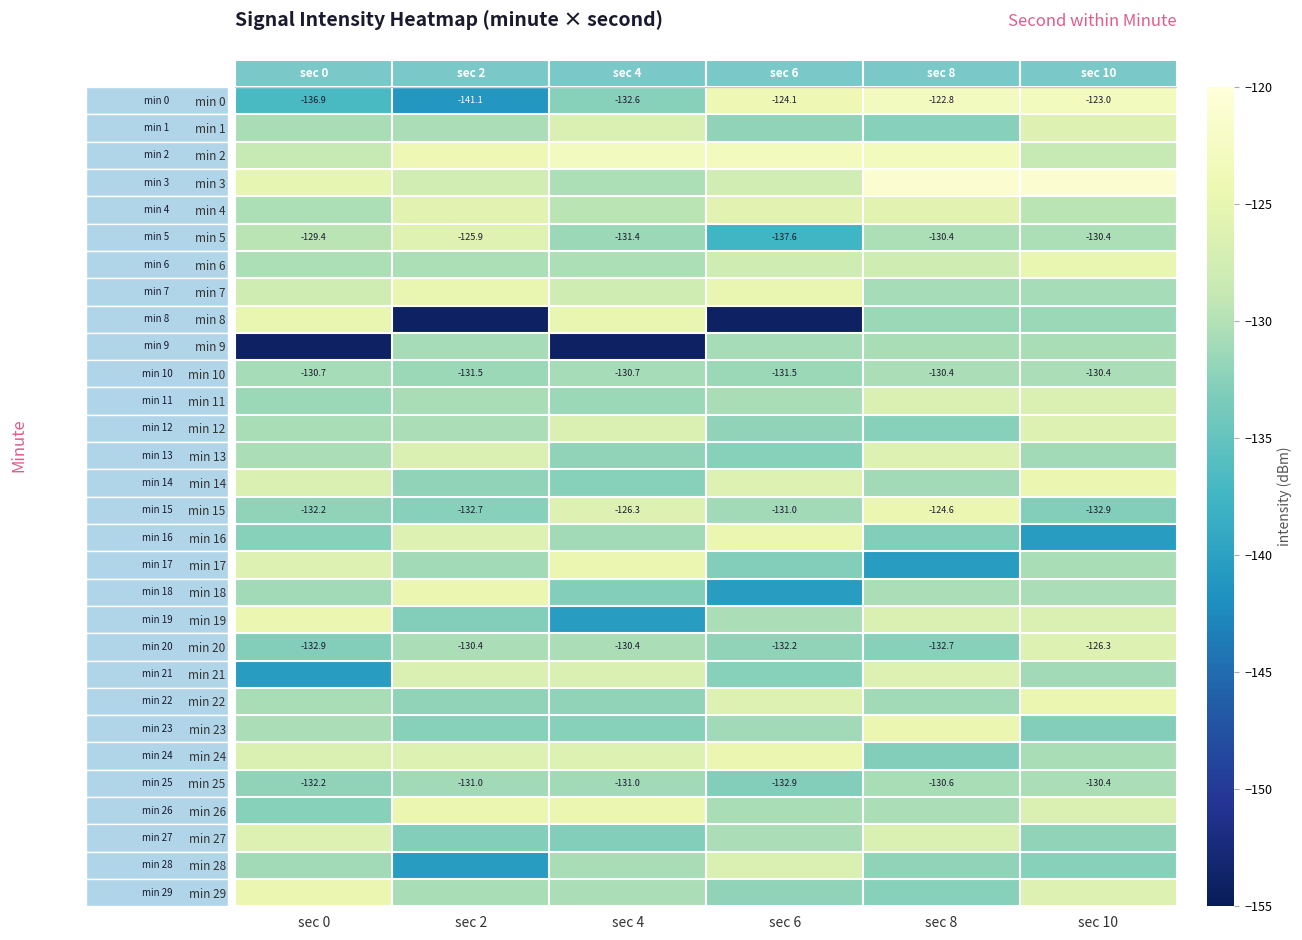

Which label corresponds to the smallest value in the chart?

sec 2